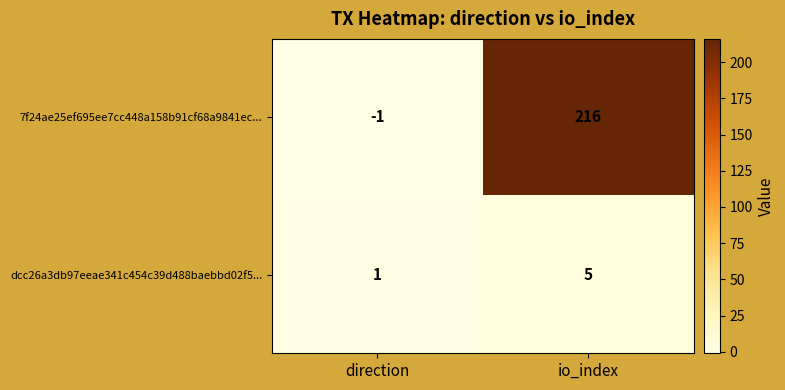

At which label is dcc26a3db97eeae341c454c39d488baebbd02f5... closest to 3?

direction